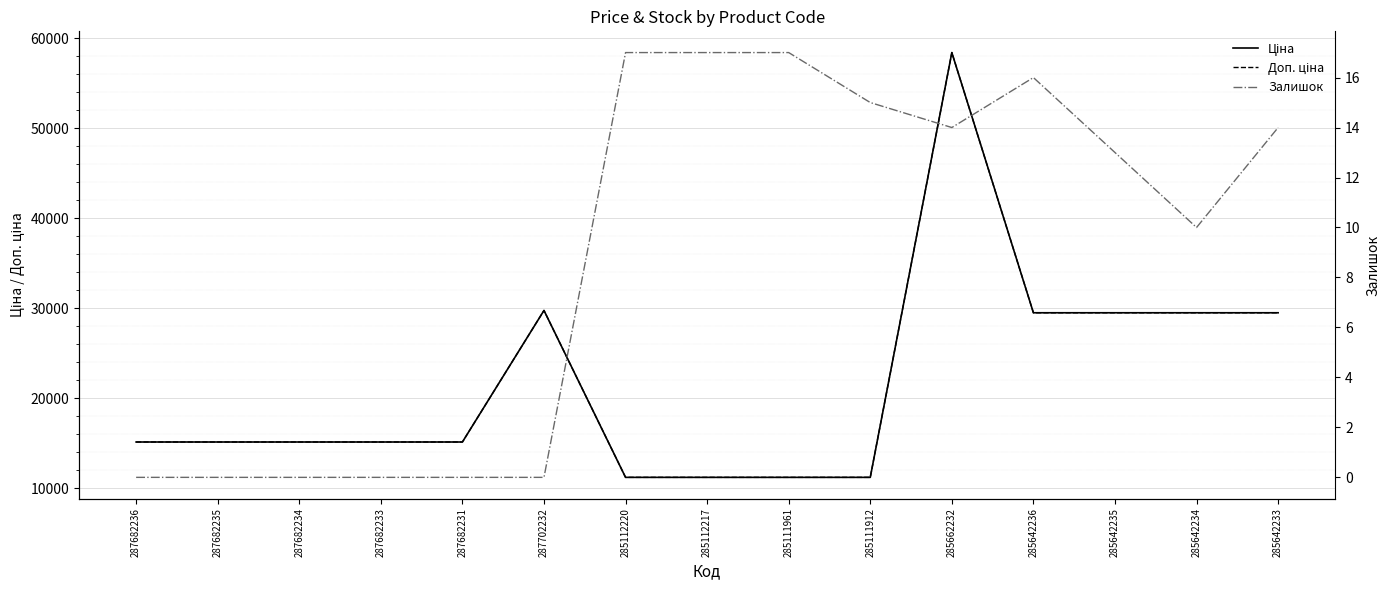

Which category has the highest value across all series?

285662232